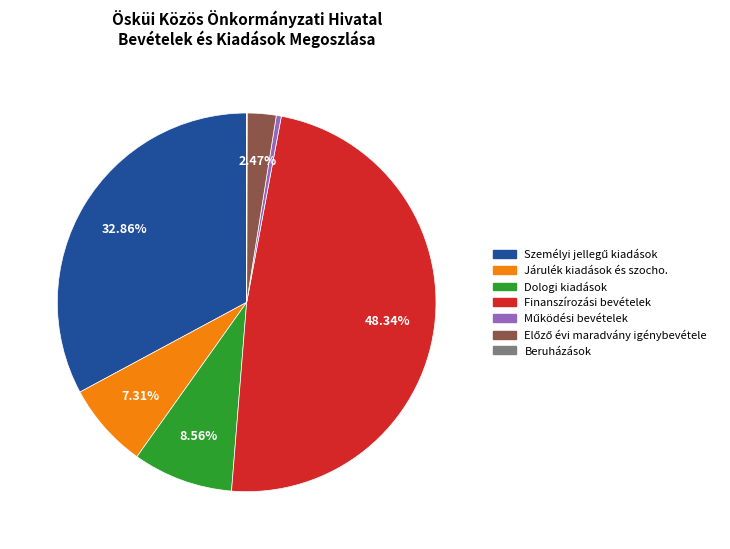

What is the largest slice in the pie chart?

Finanszírozási bevételek